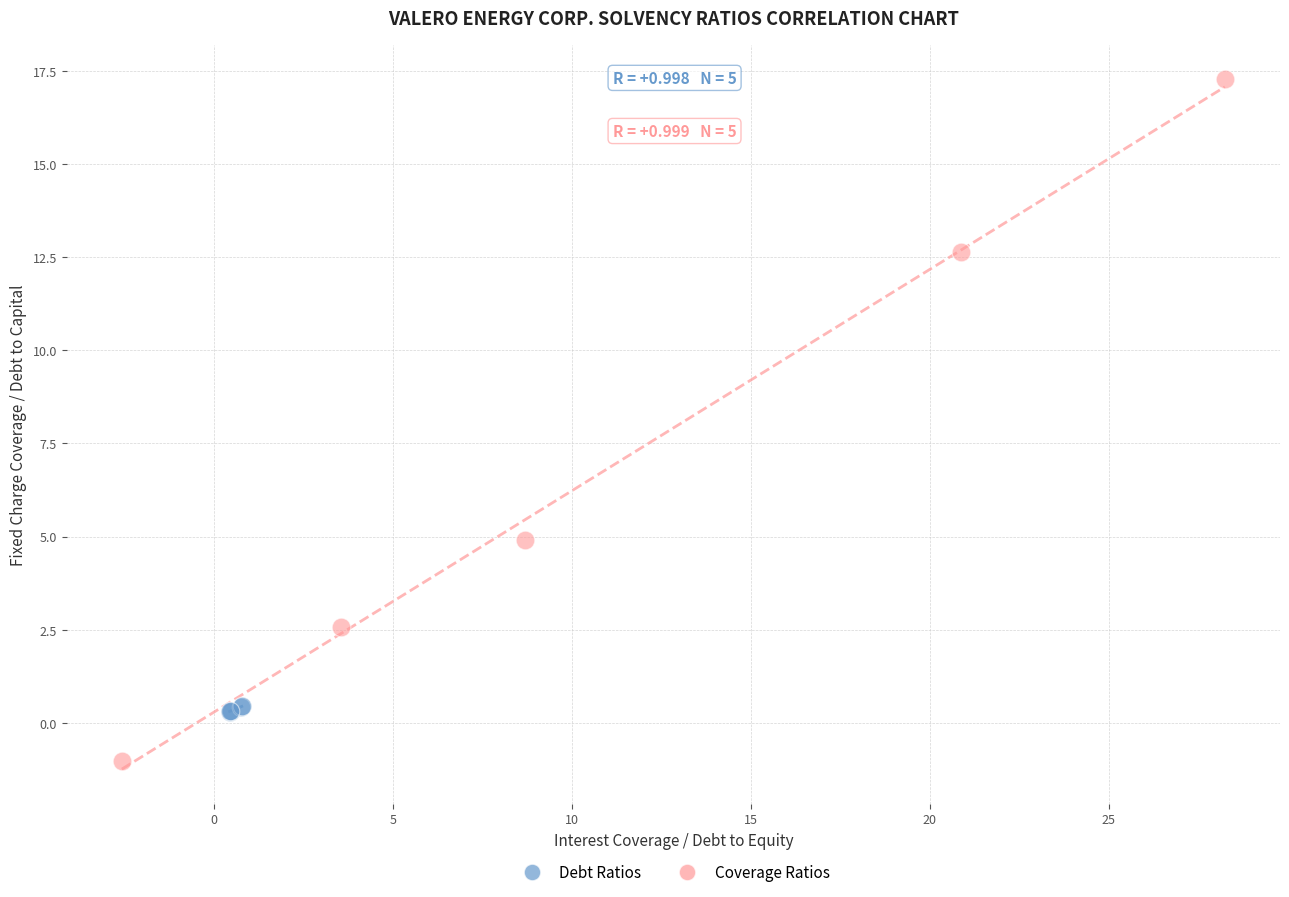

Which series reaches the maximum Y coordinate?

Coverage Ratios